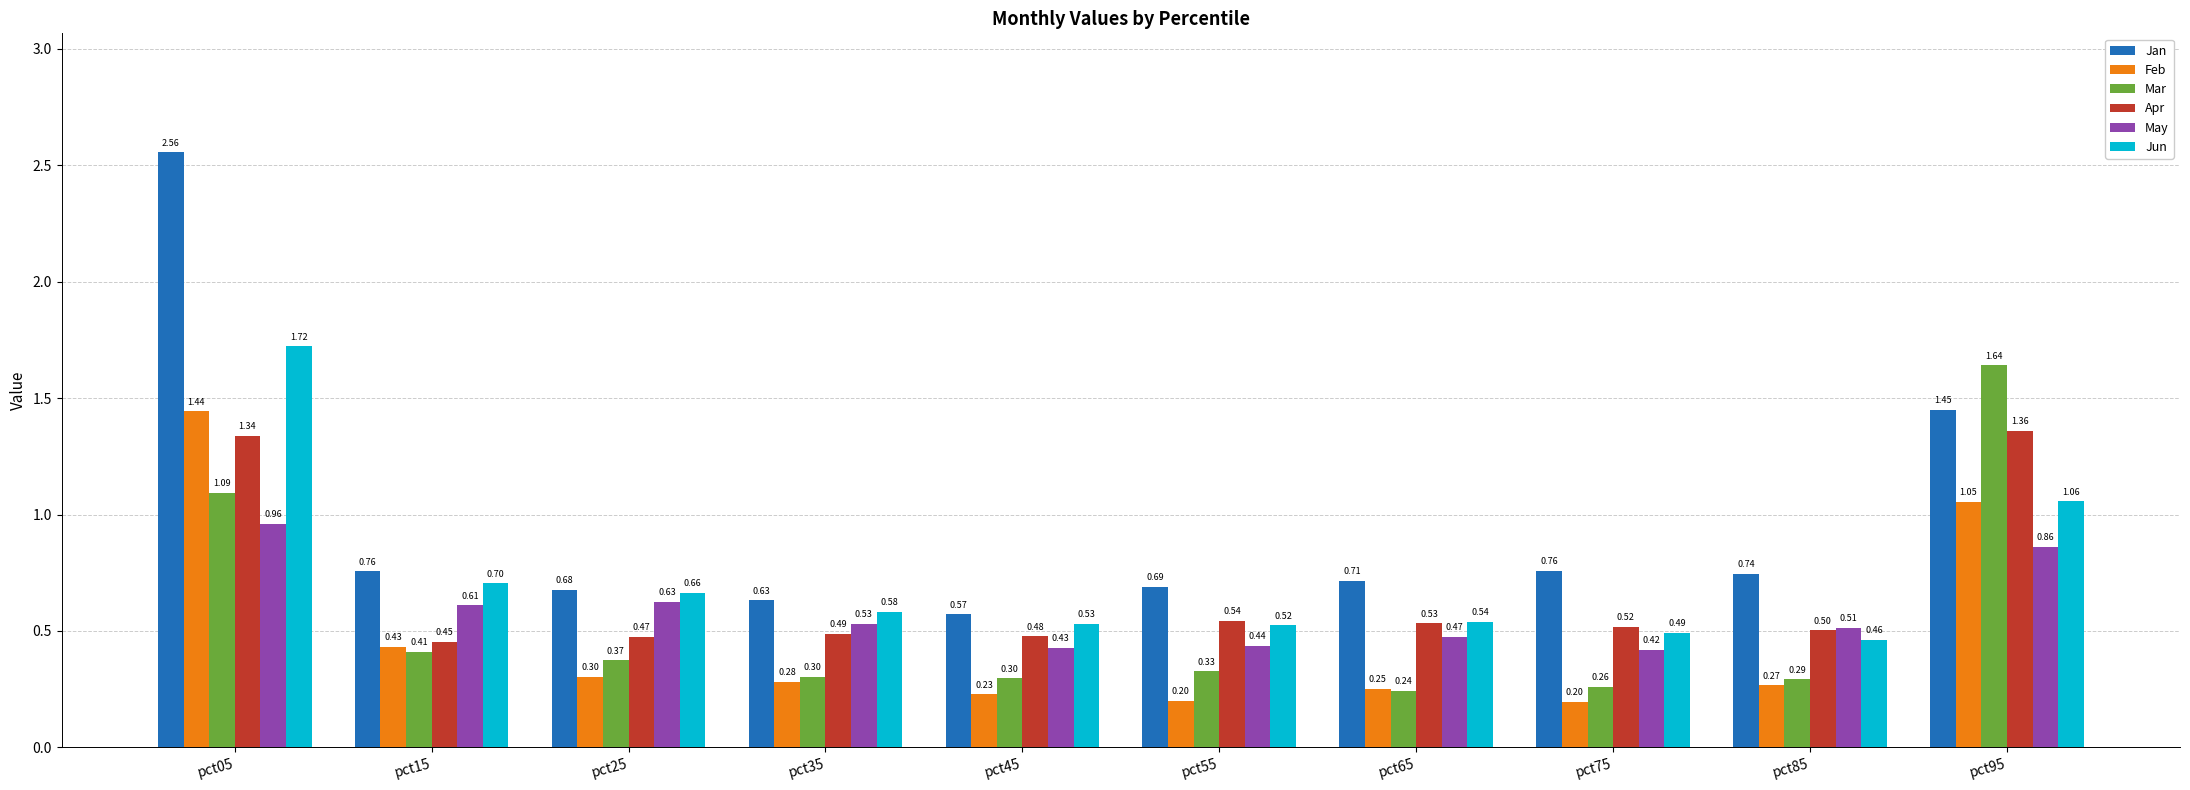

What is the sum of the Jan values at pct05 and pct65?

3.3